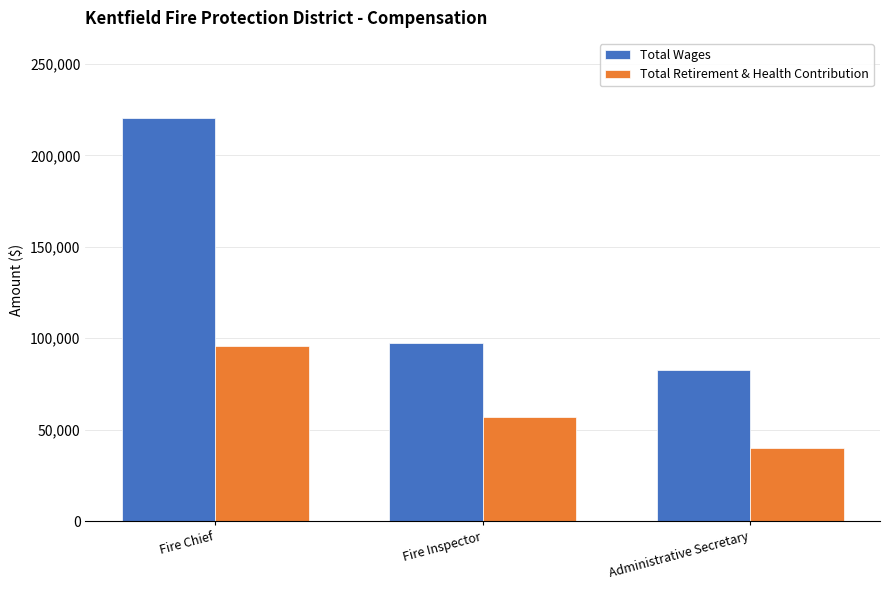

What is the label of the 3rd bar from the right?

Fire Chief